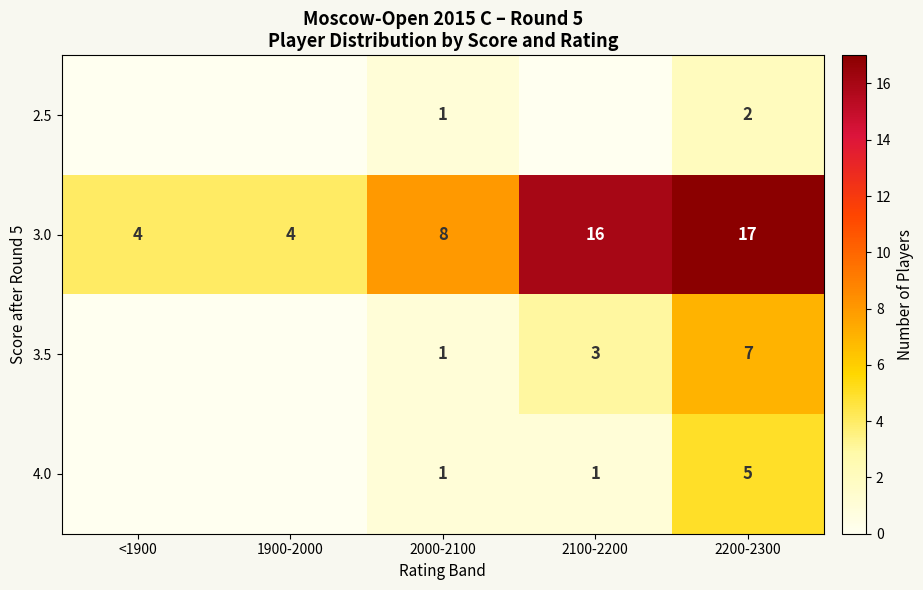

Is it true that 4.0 equals 1 at 2000-2100?

True